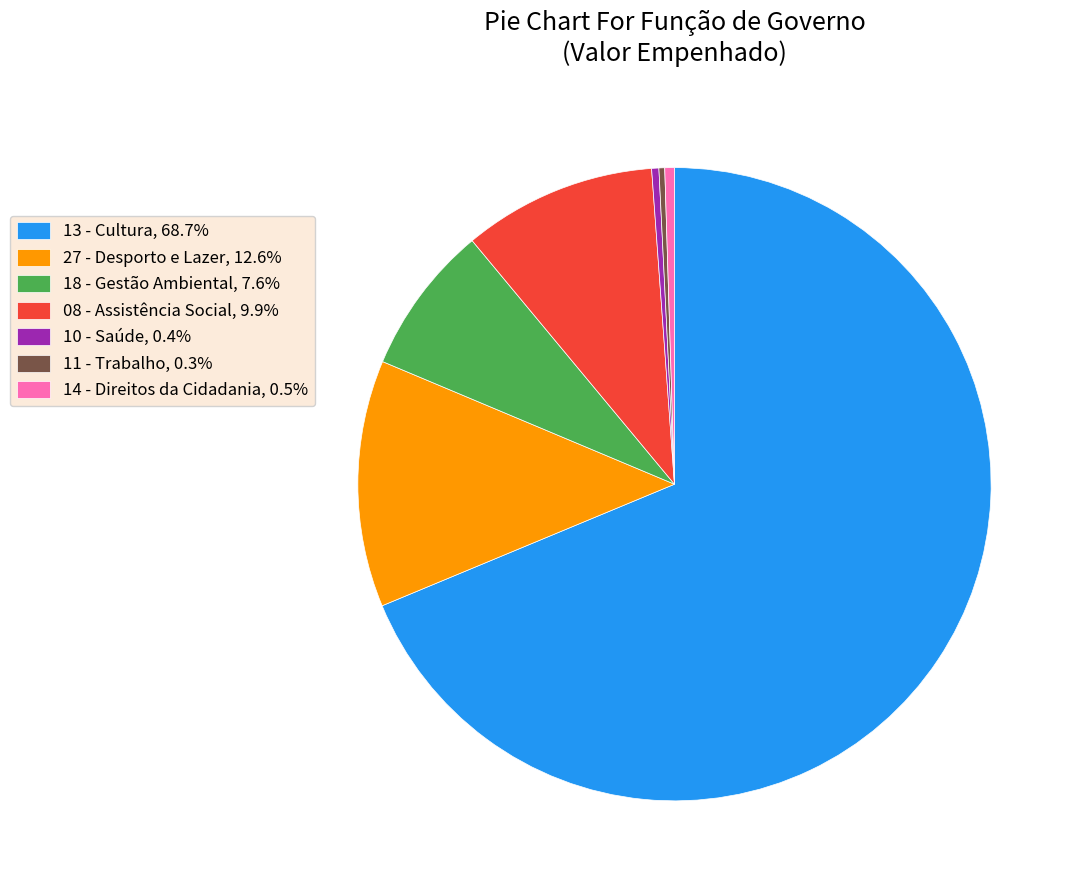

How many segments does this pie chart have?

7